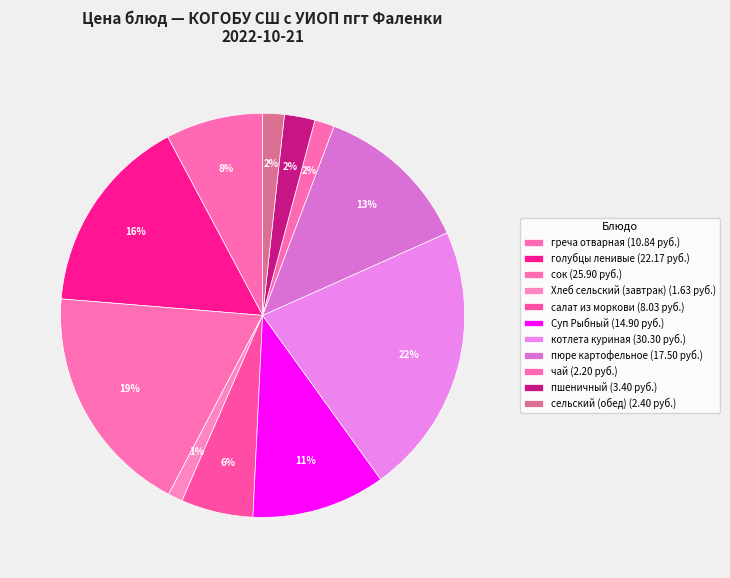

Between греча отварная and пшеничный, which is larger?

греча отварная